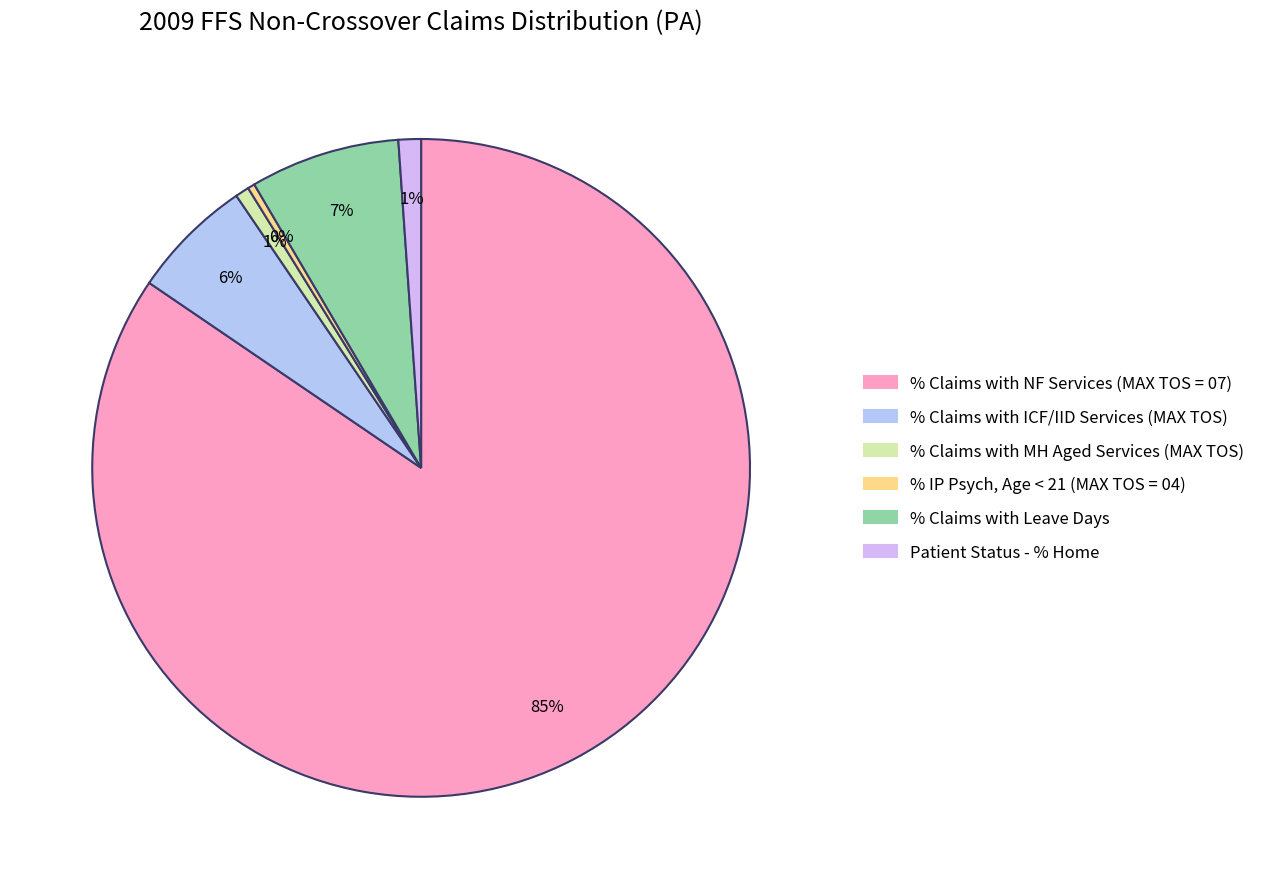

True or false: % IP Psych, Age < 21 (MAX TOS = 04) accounts for 0% of the total.

True